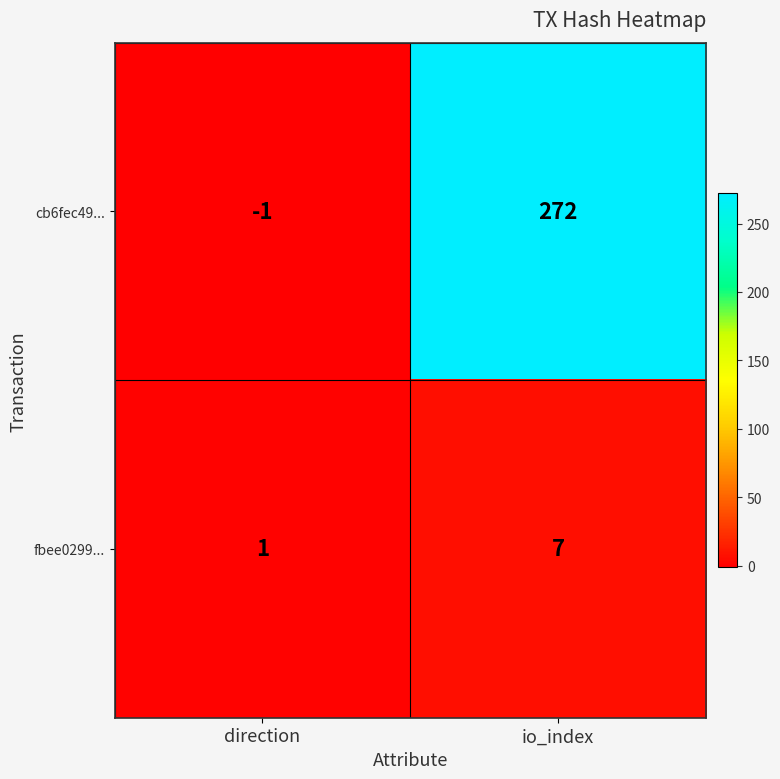

What is the difference between the maximum and minimum values in the cb6fec49... series?

273